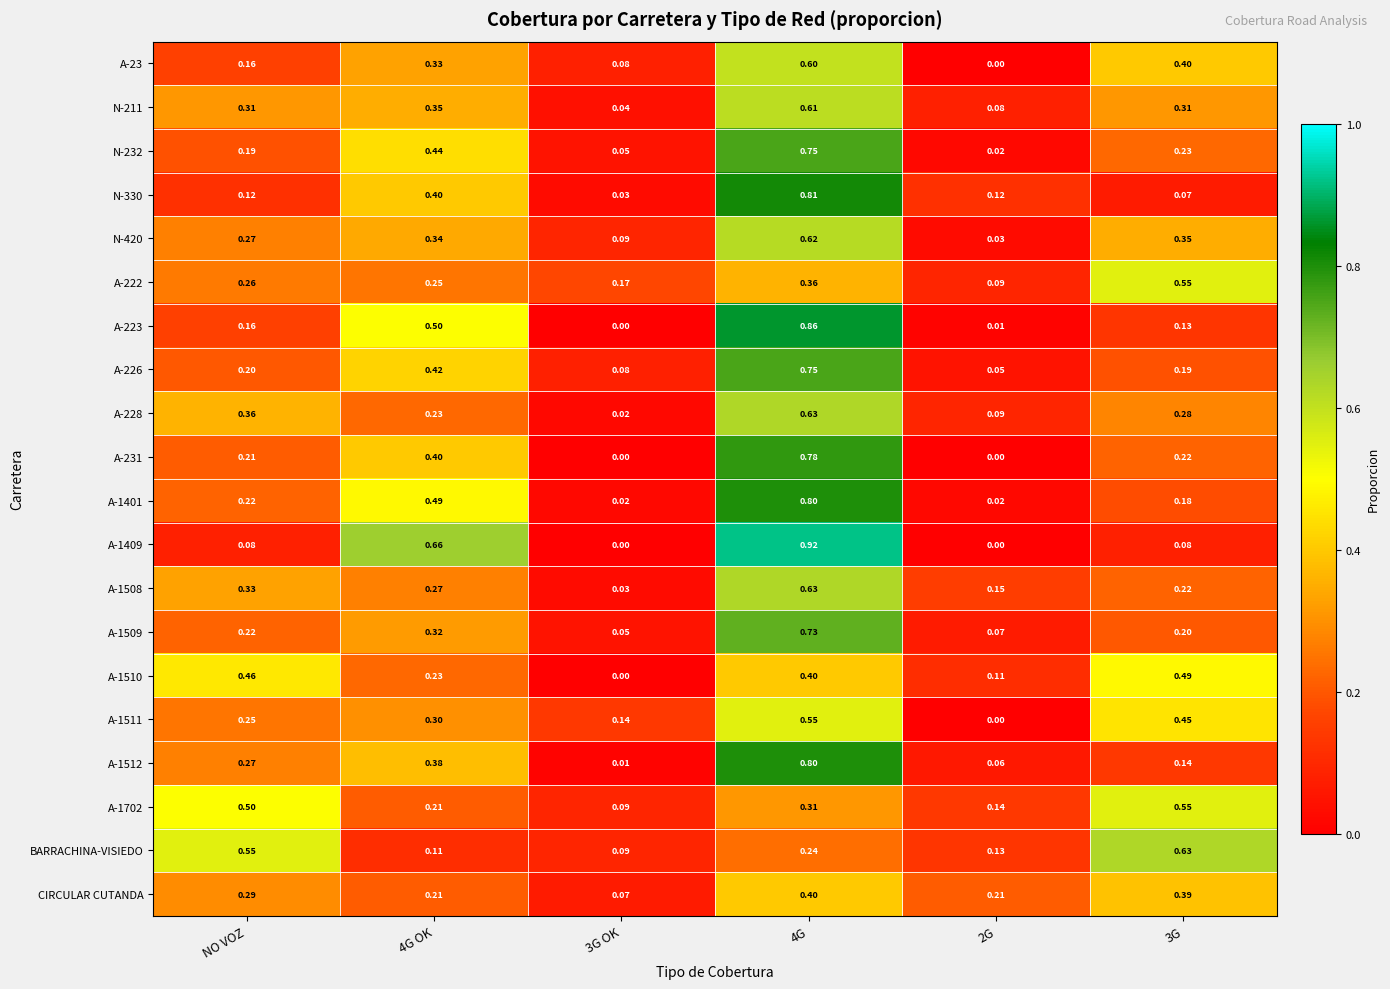

Which series changed the most between NO VOZ and 4G?

A-1409